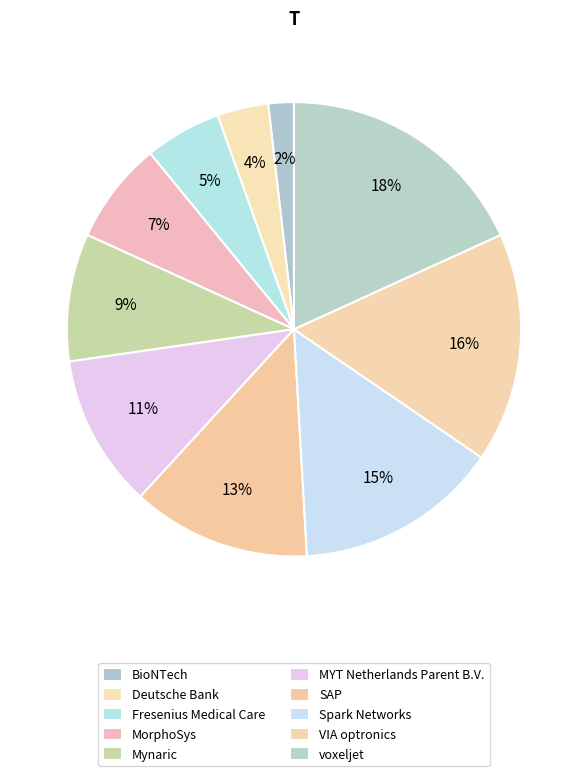

Rank the categories by value from highest to lowest.

voxeljet, VIA optronics, Spark Networks, SAP, MYT Netherlands Parent B.V., Mynaric, MorphoSys, Fresenius Medical Care, Deutsche Bank, BioNTech